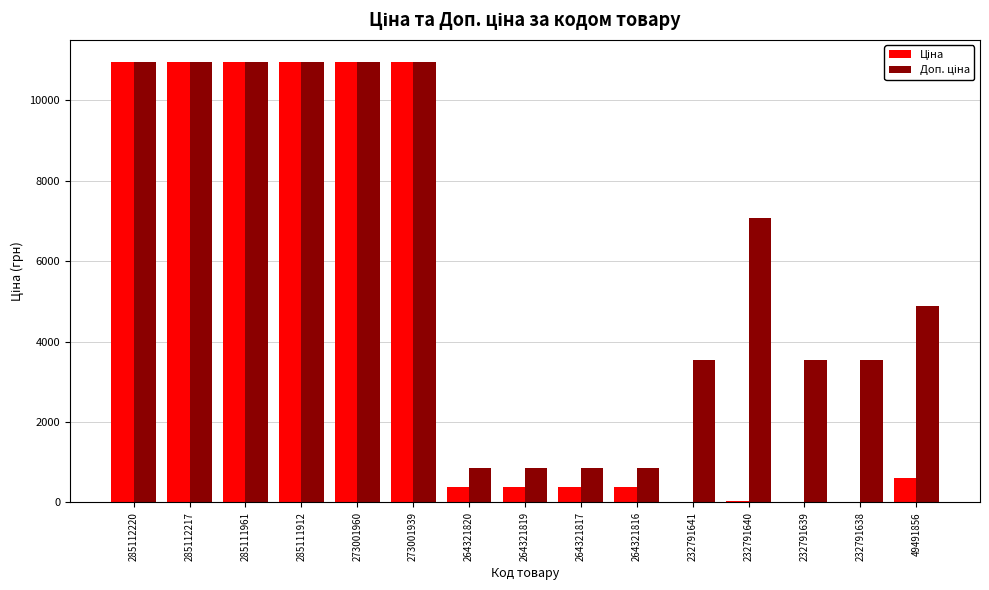

What is the maximum value shown in the chart?

10952.0